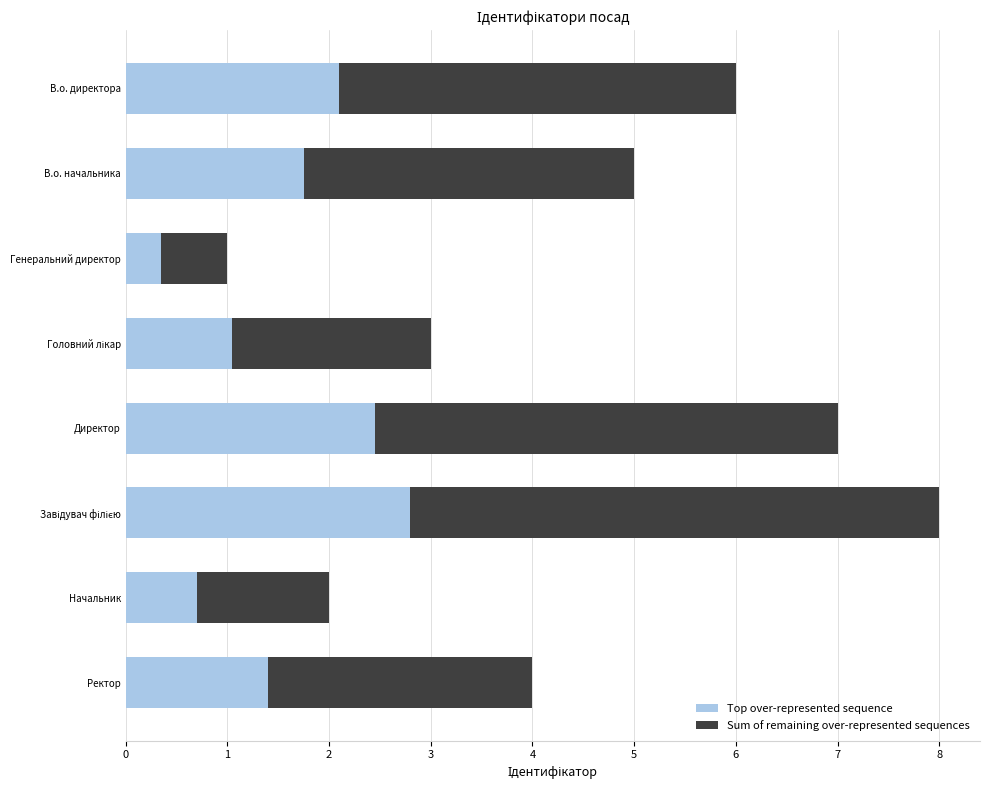

Which category has the lowest value in the Top over-represented sequence series?

Генеральний директор